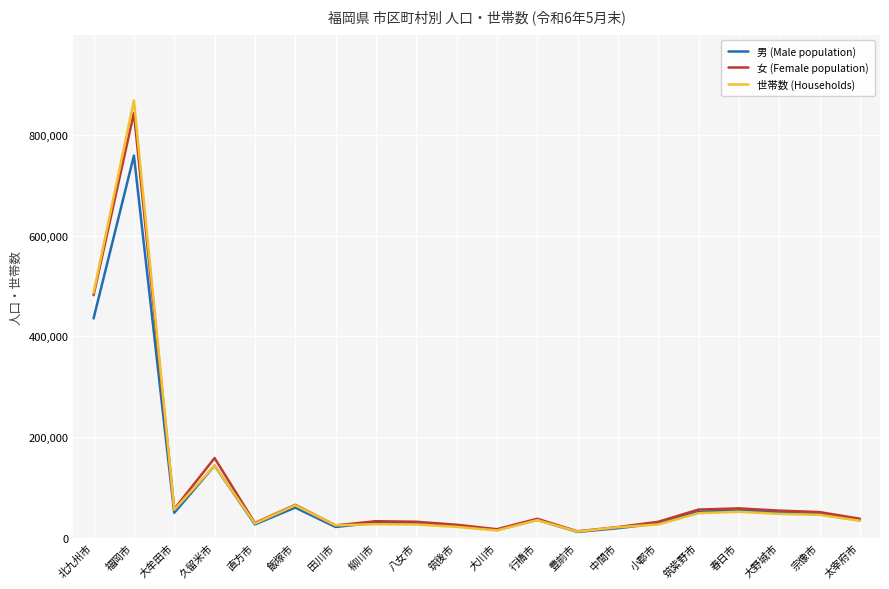

Does the chart have visible grid lines?

Yes